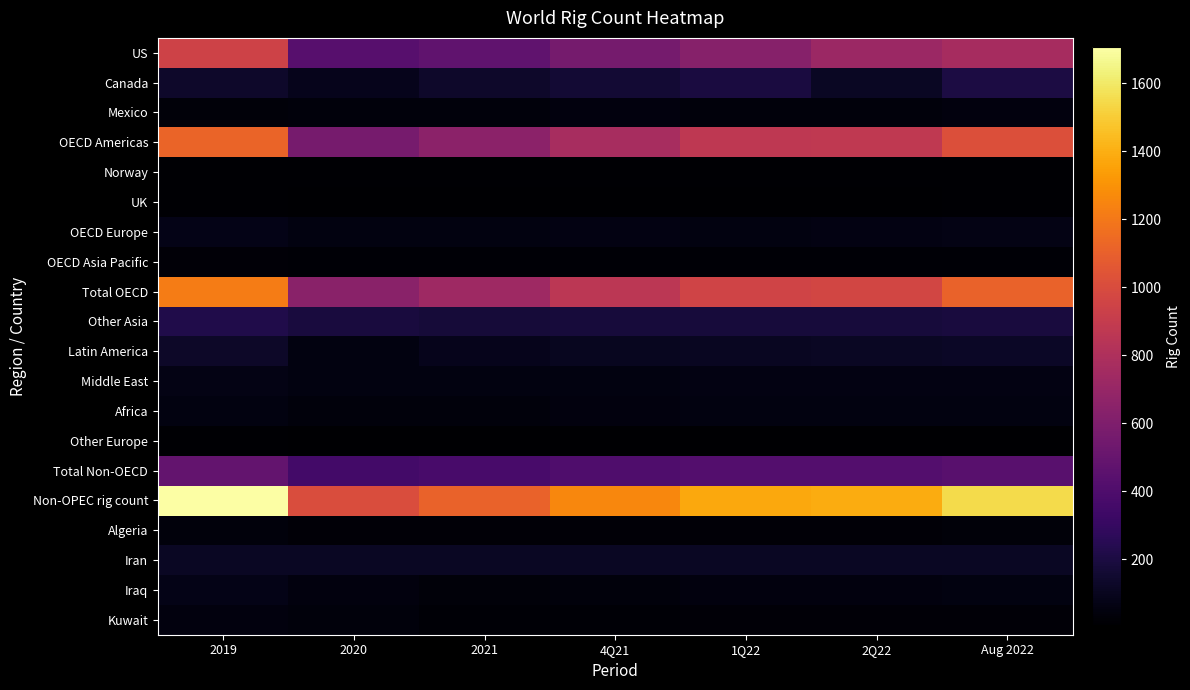

Which series changed the most between 4Q21 and 1Q22?

Non-OPEC rig count